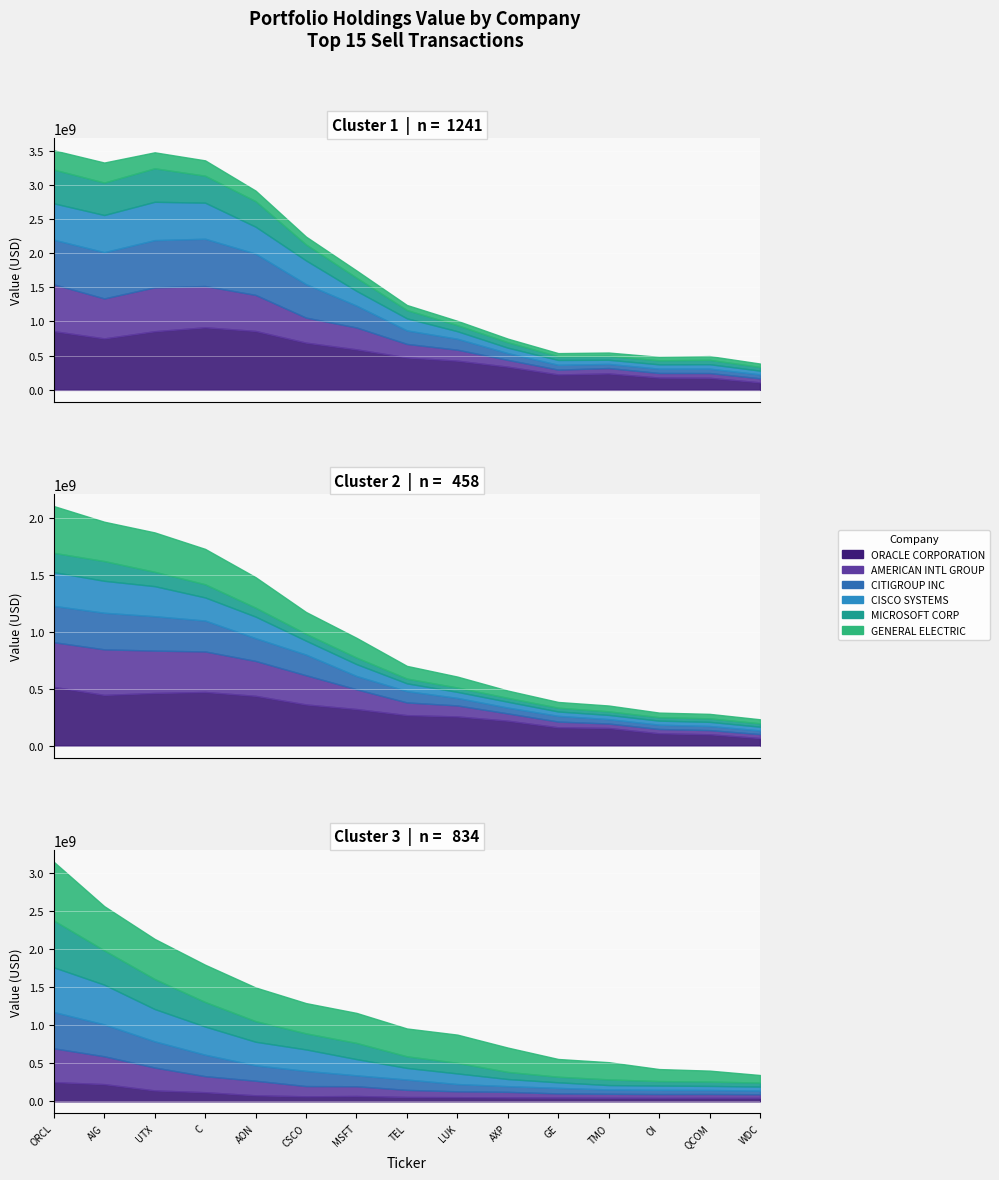

Count the number of categories in the chart.

15